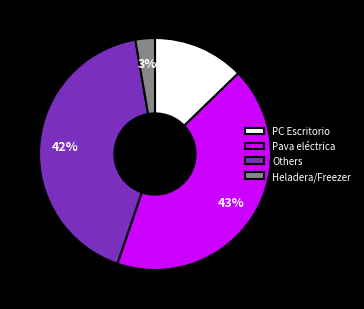

What percentage is the Pava eléctrica slice, to the nearest percent?

43%